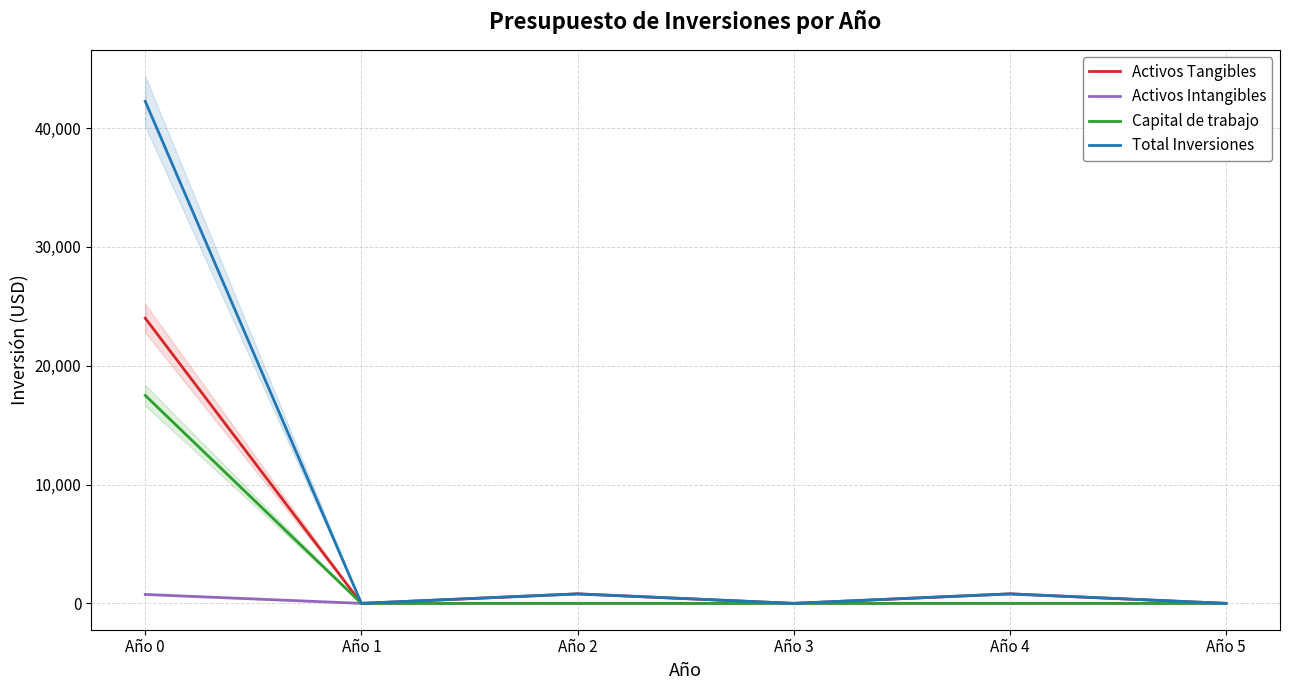

At which label does Capital de trabajo reach its peak?

Año 0